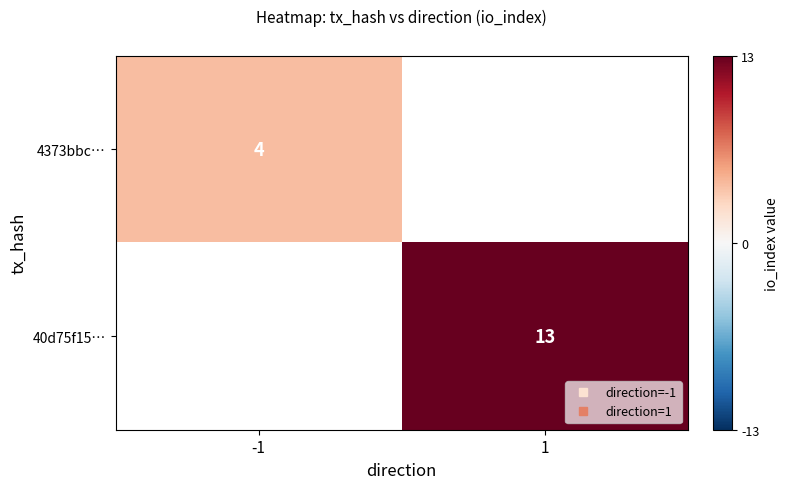

At -1, list the series in order from largest to smallest.

4373bbc…, 40d75f15…